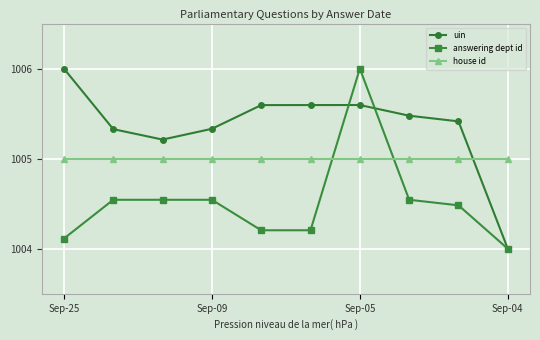

What is the highest value of the answering dept id series?

1006.0